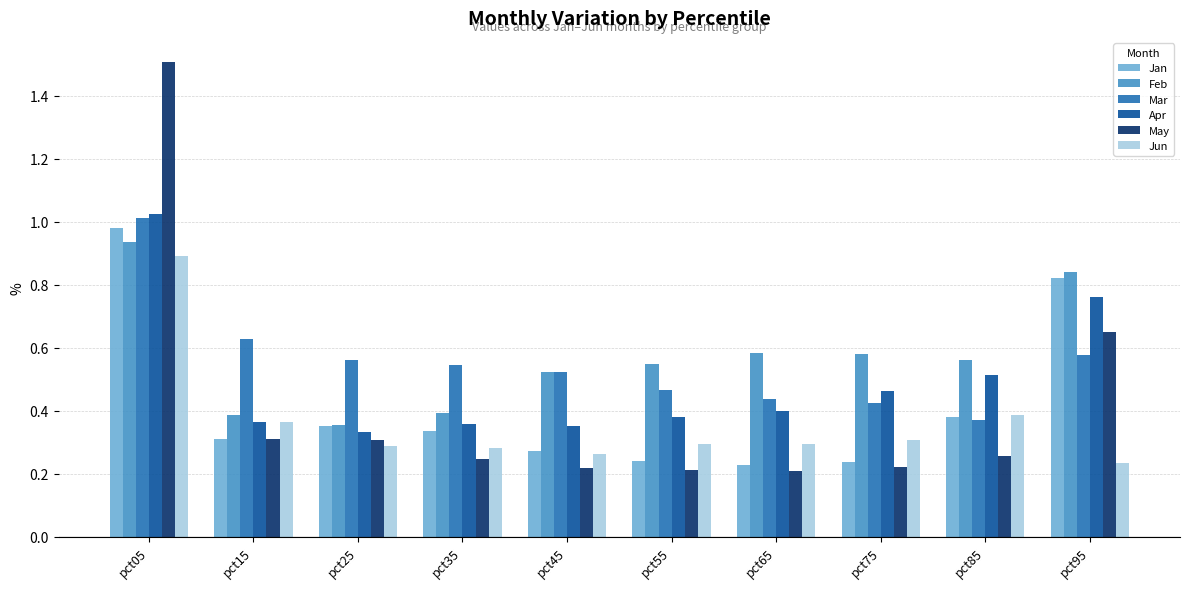

The value of Mar at pct05 is 1.0. True or false?

True